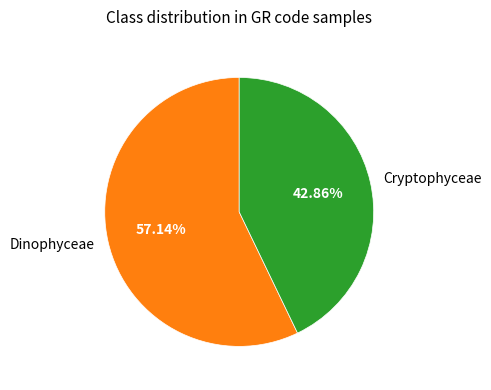

Is the sum of Cryptophyceae and Dinophyceae greater than half?

Yes